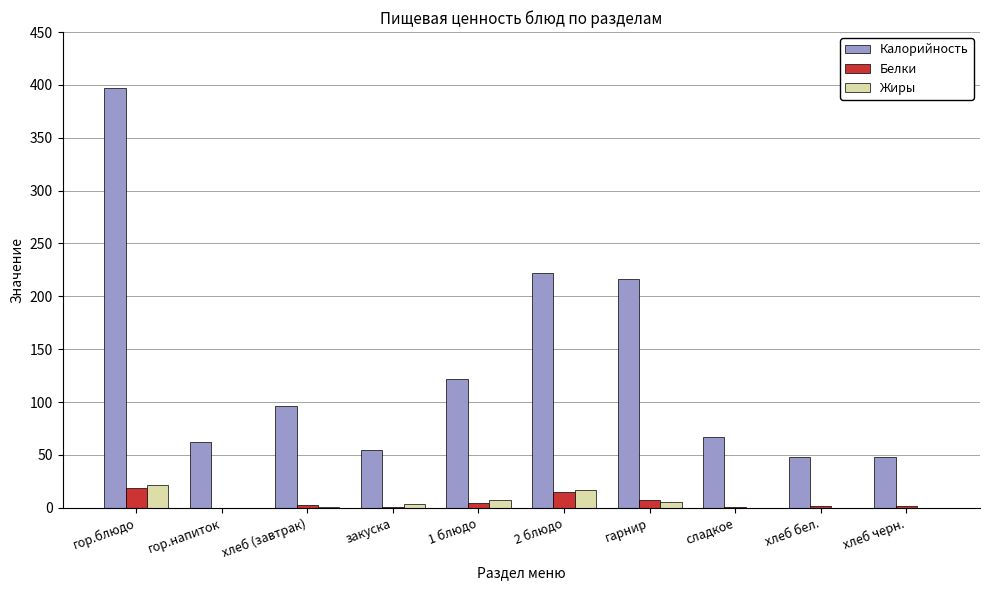

What is the average value of the Белки series?

5.0